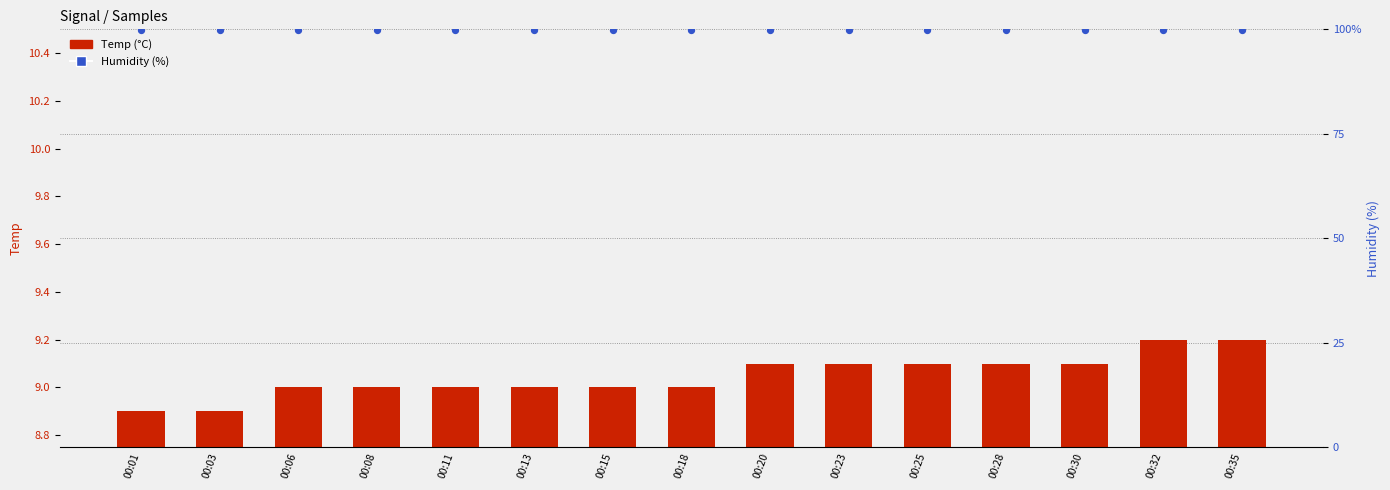

Which series has the largest Y range (max minus min)?

Temp